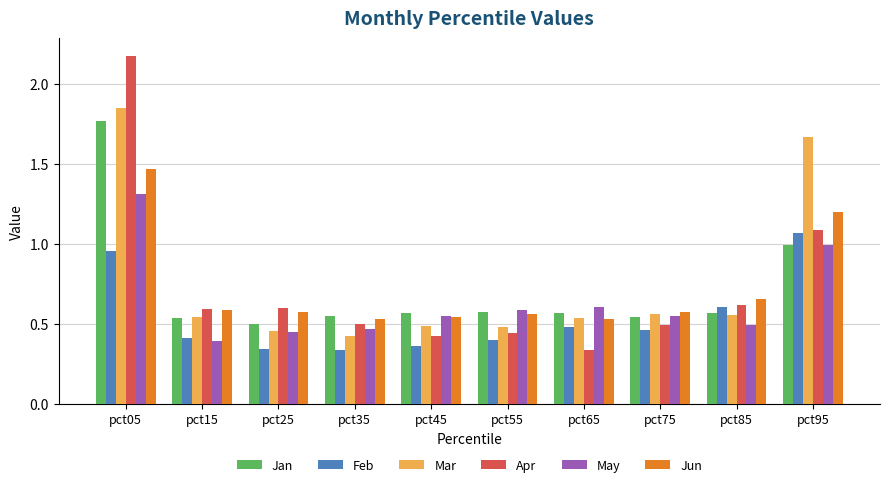

Which category has the highest value in the Jan series?

pct05